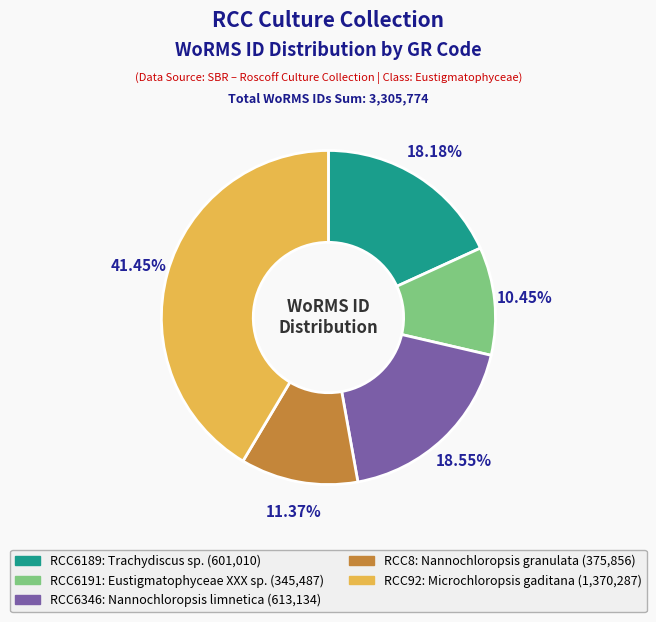

Count the number of slices in the pie.

5